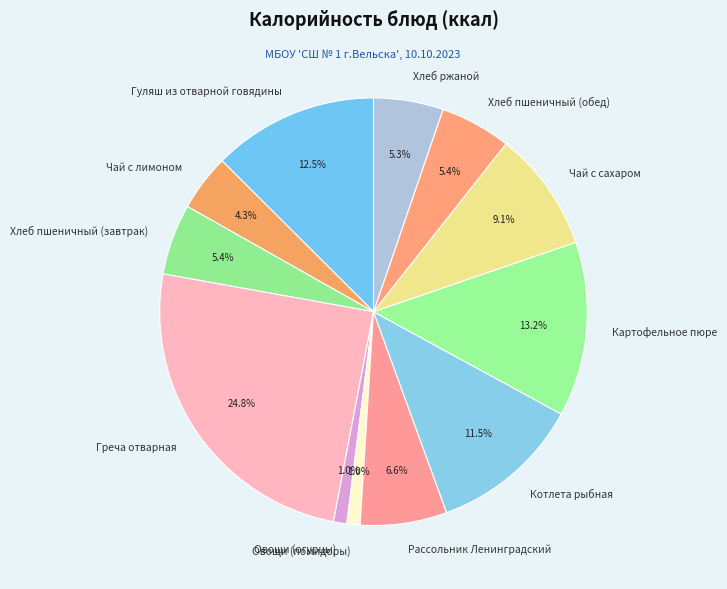

Combined, do Чай с лимоном and Хлеб ржаной account for over 50%?

No